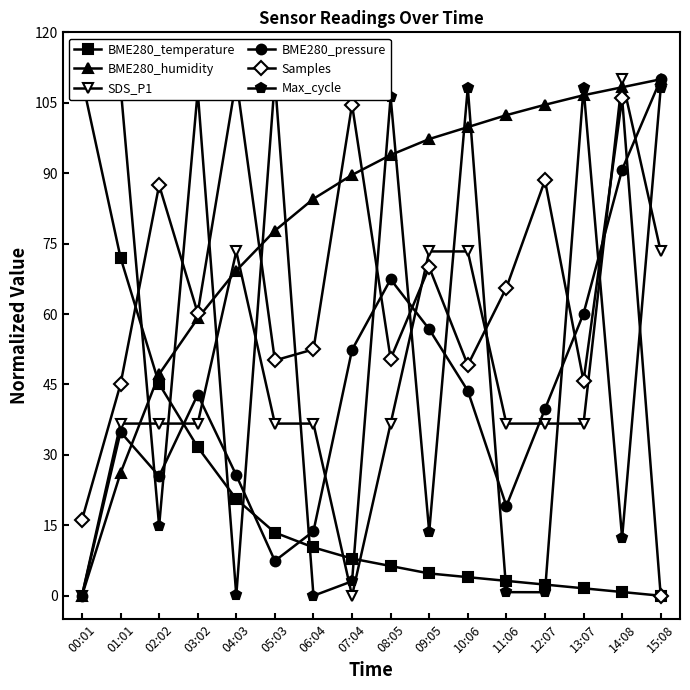

Which label corresponds to the largest value in the chart?

00:01